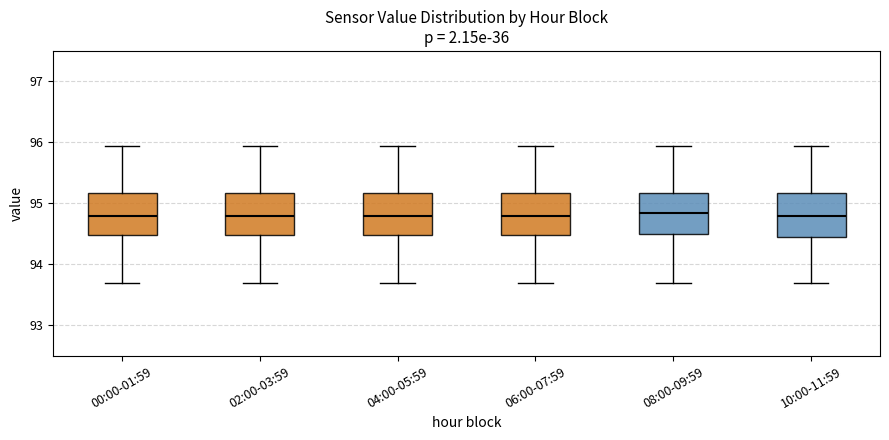

Reading left to right, transcribe this box plot: for each box, give where its median line is, the range the box spans, and where its two whiskers end, as read against the y-axis. The values are not printed on the chart, so give them approximately, as read against the axis.

00:00-01:59: median 94.8, box 94.5 to 95.2, whiskers 93.7 to 95.9
02:00-03:59: median 94.8, box 94.5 to 95.2, whiskers 93.7 to 95.9
04:00-05:59: median 94.8, box 94.5 to 95.2, whiskers 93.7 to 95.9
06:00-07:59: median 94.8, box 94.5 to 95.2, whiskers 93.7 to 95.9
08:00-09:59: median 94.8, box 94.5 to 95.2, whiskers 93.7 to 95.9
10:00-11:59: median 94.8, box 94.5 to 95.2, whiskers 93.7 to 95.9